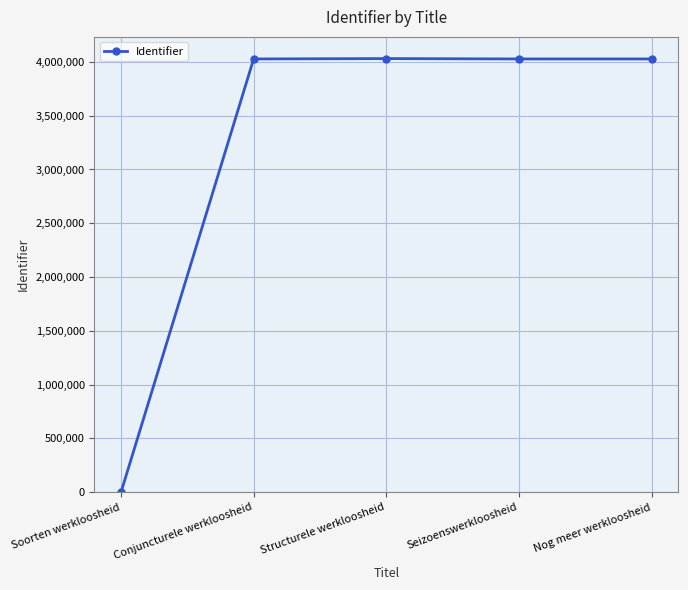

Is it true that the value at Nog meer werkloosheid is 4027342?

True